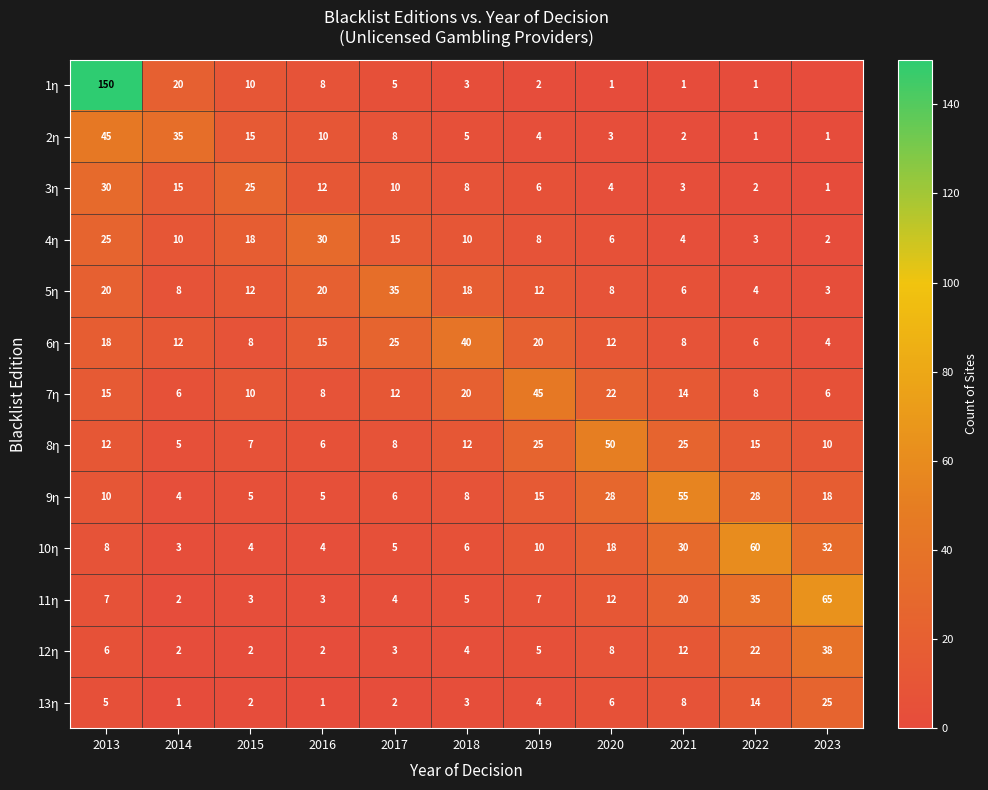

True or false: 5η has a value of 6 at 2021.

True